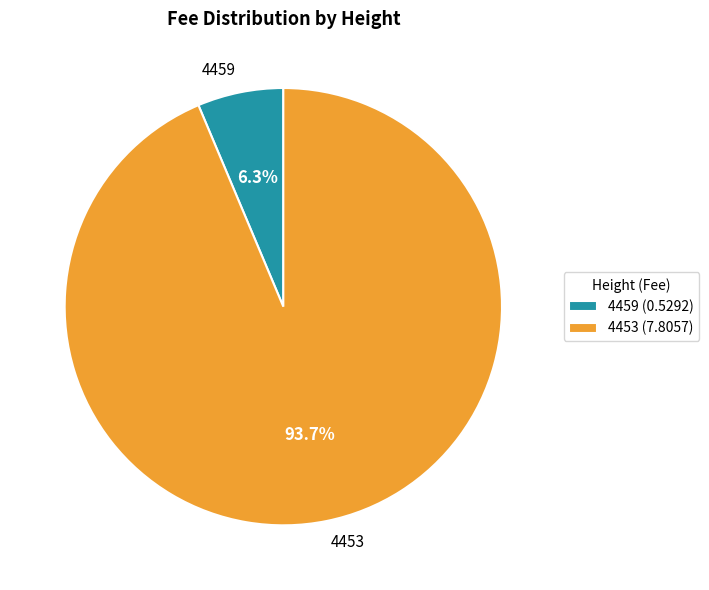

Between 4453 and 4459, which is larger?

4453